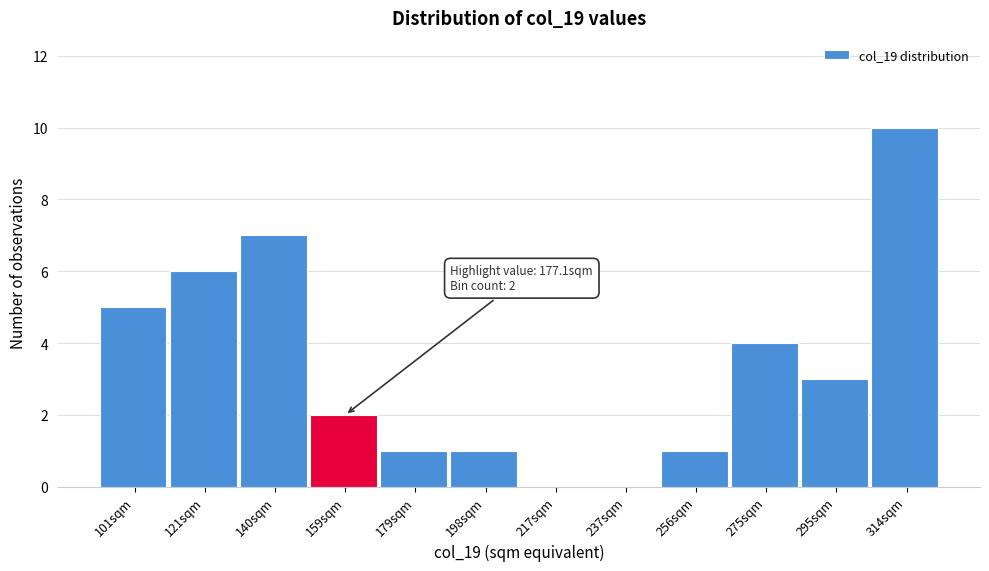

Reading left to right, transcribe all the data shown in this chart.

101sqm=5	121sqm=6	140sqm=7	159sqm=2	179sqm=1	198sqm=1	217sqm=0	237sqm=0	256sqm=1	275sqm=4	295sqm=3	314sqm=10